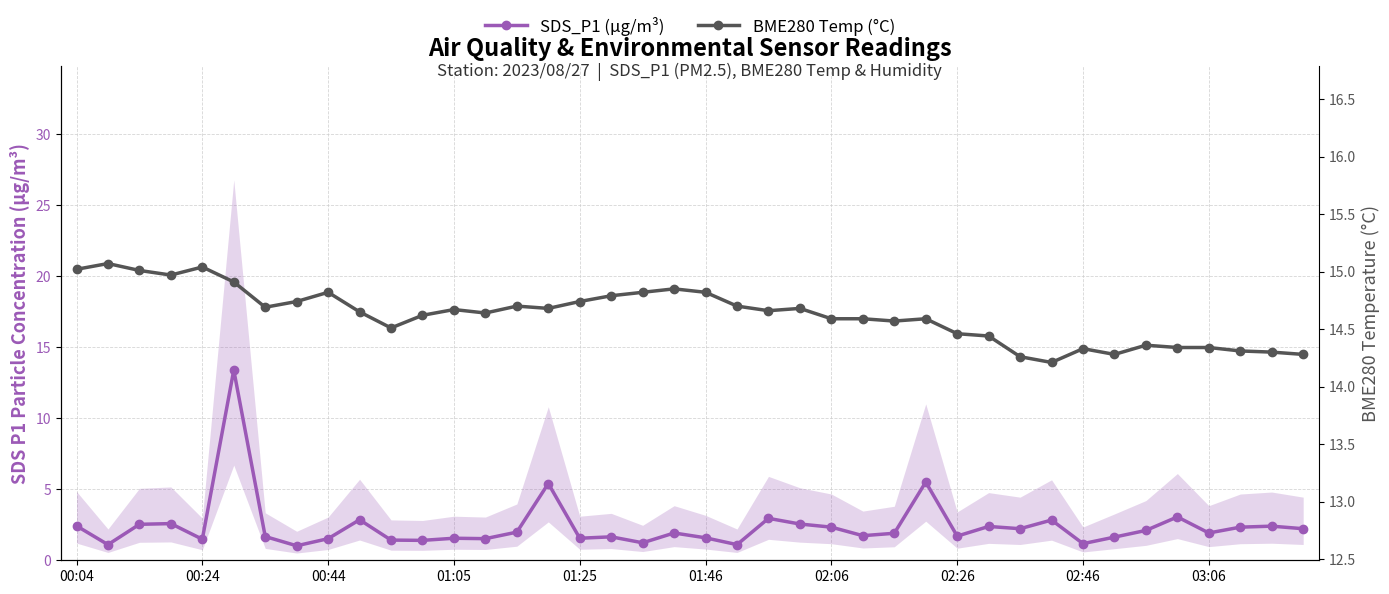

True or false: BME280 Temp (°C) and SDS_P1 (µg/m³) cross at least once.

False